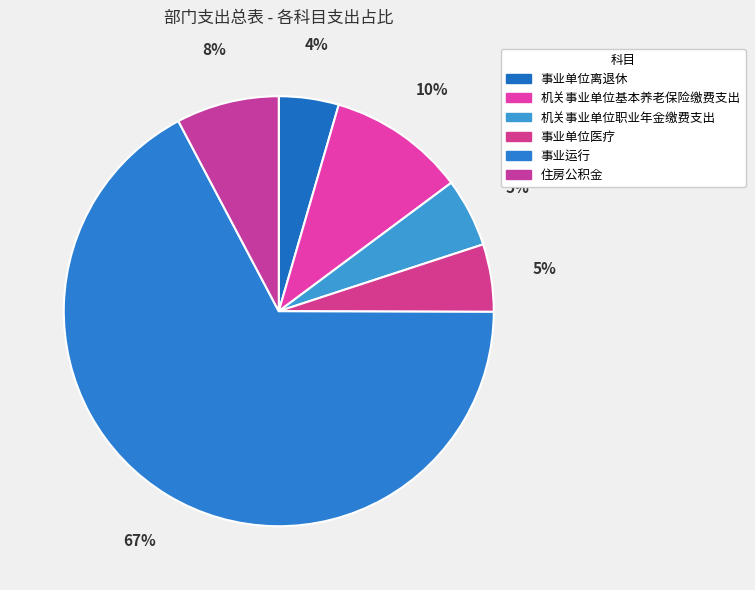

How many segments does this pie chart have?

6